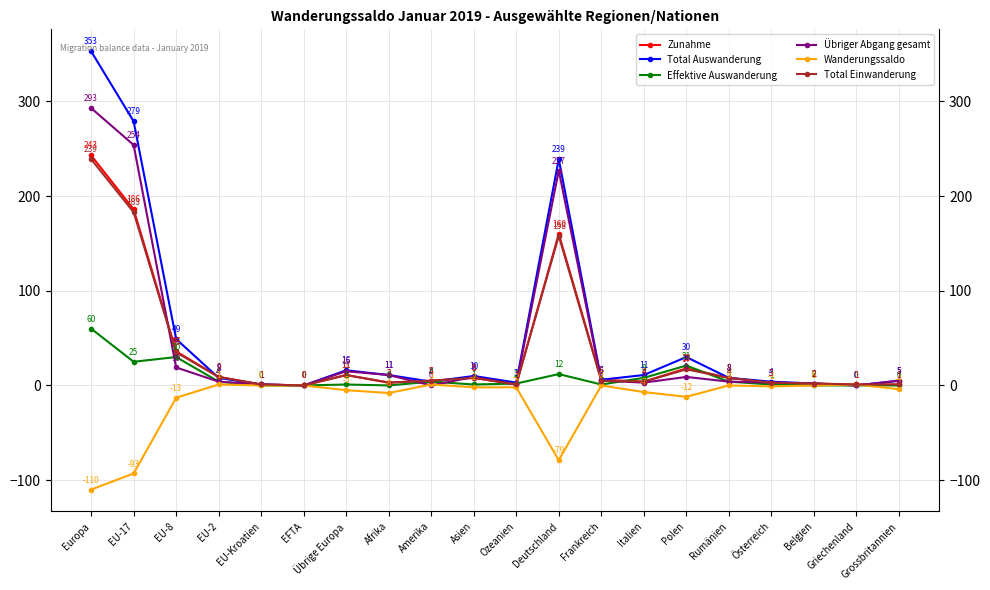

True or false: Effektive Auswanderung has a value of 1 at Frankreich.

True